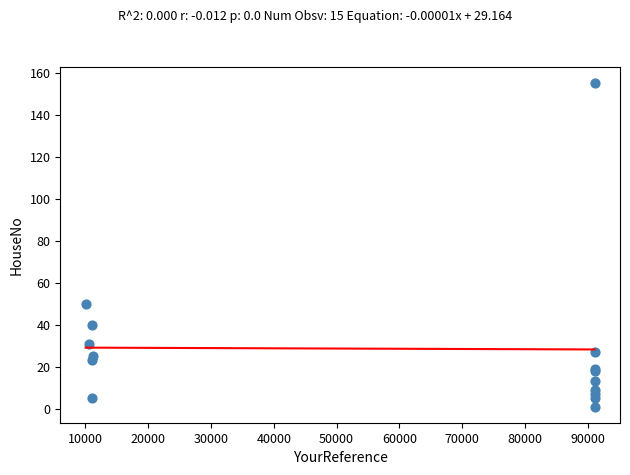

What Y value in the scatter plot is closest to 78?

50